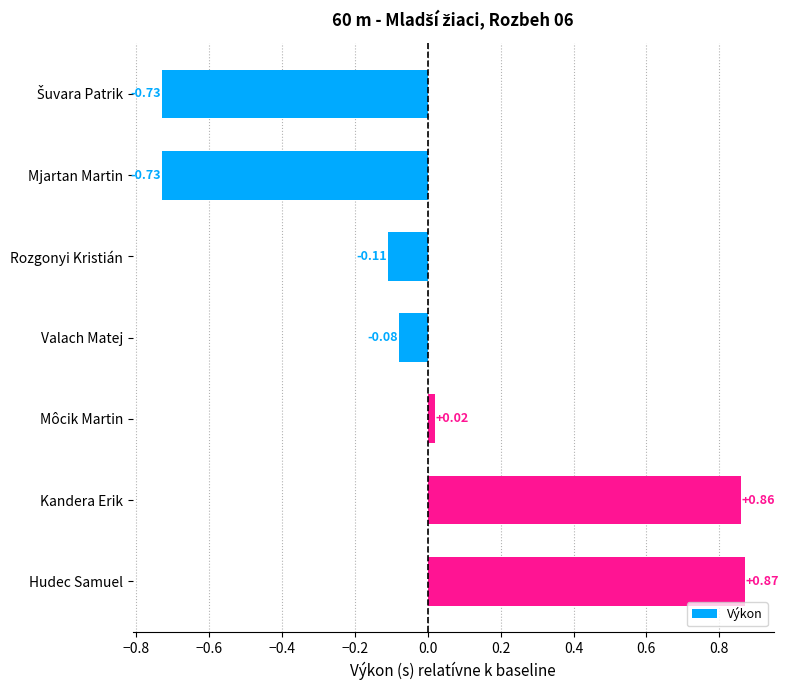

How many bars are there in total?

7